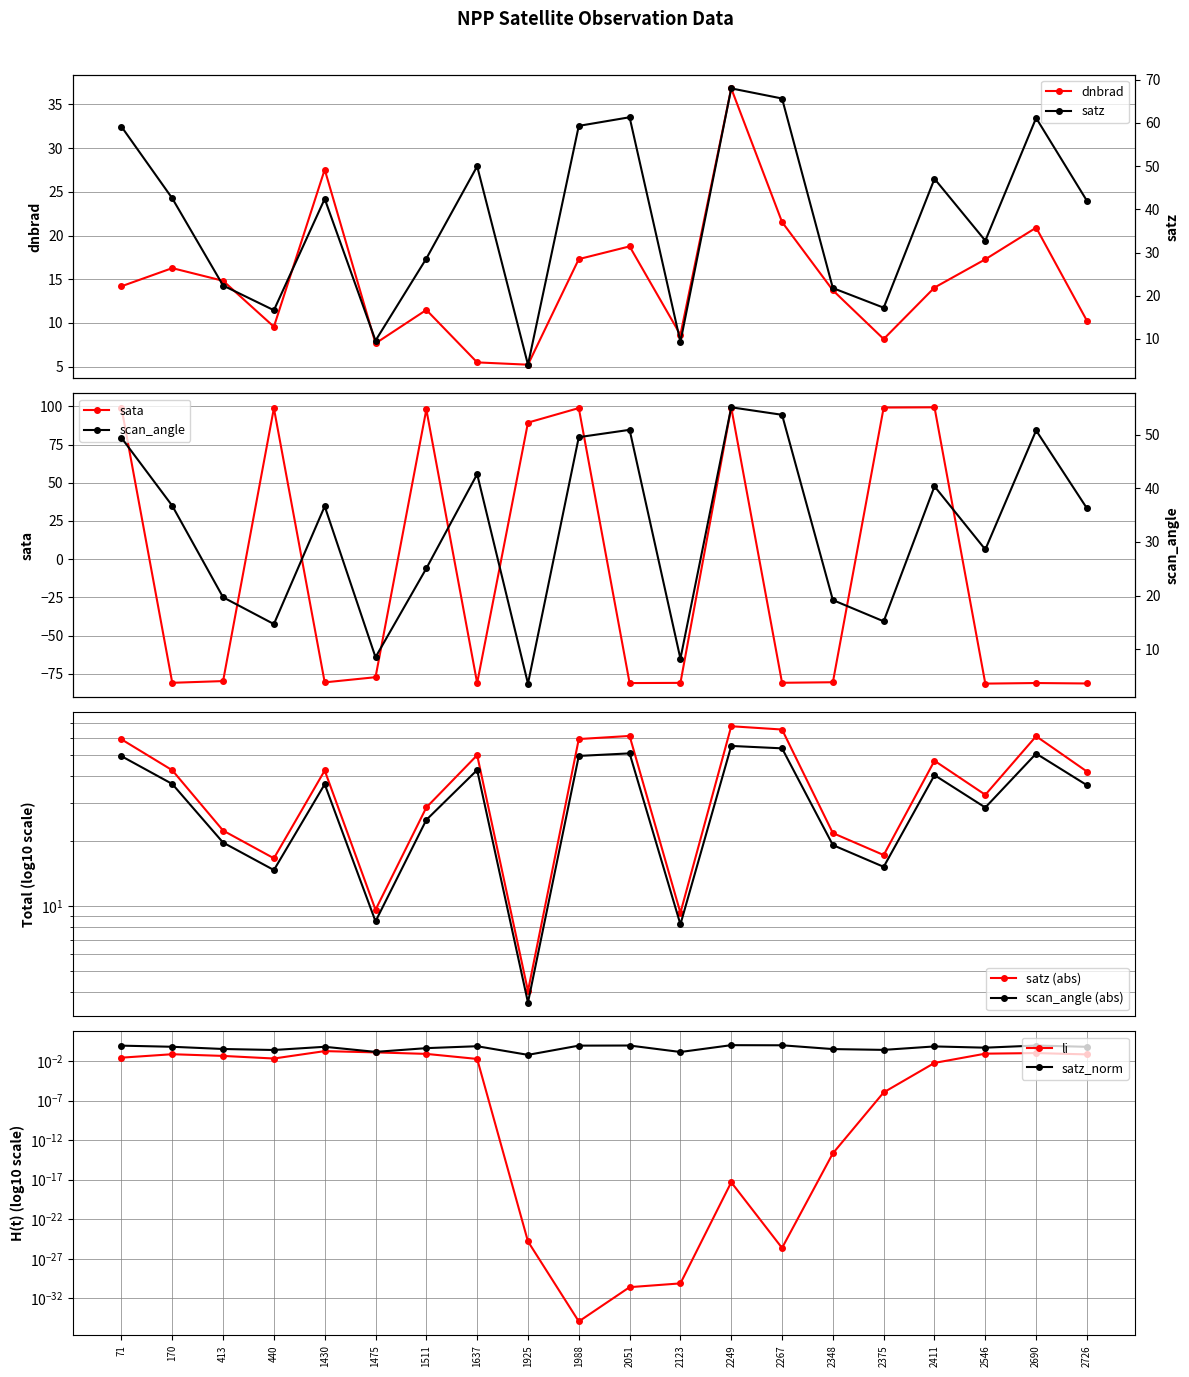

How many interior local peaks does the li series have?

4